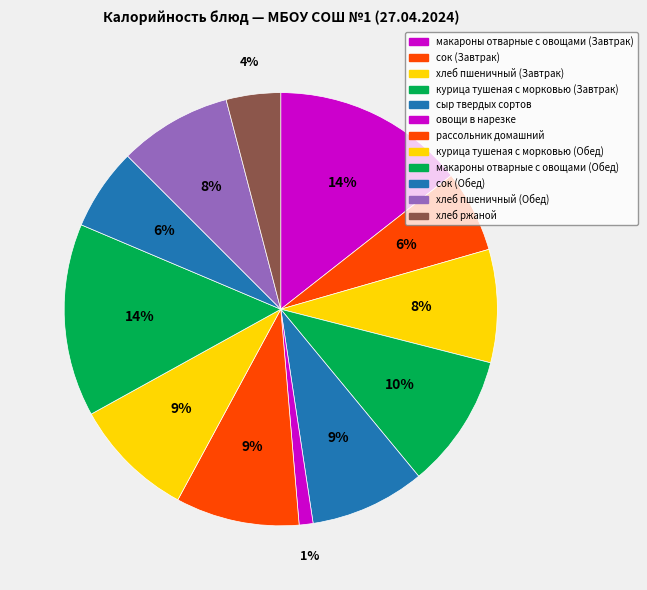

What is the change in value from курица тушеная с морковью (Завтрак) to макароны отварные с овощами (Обед)?

+55